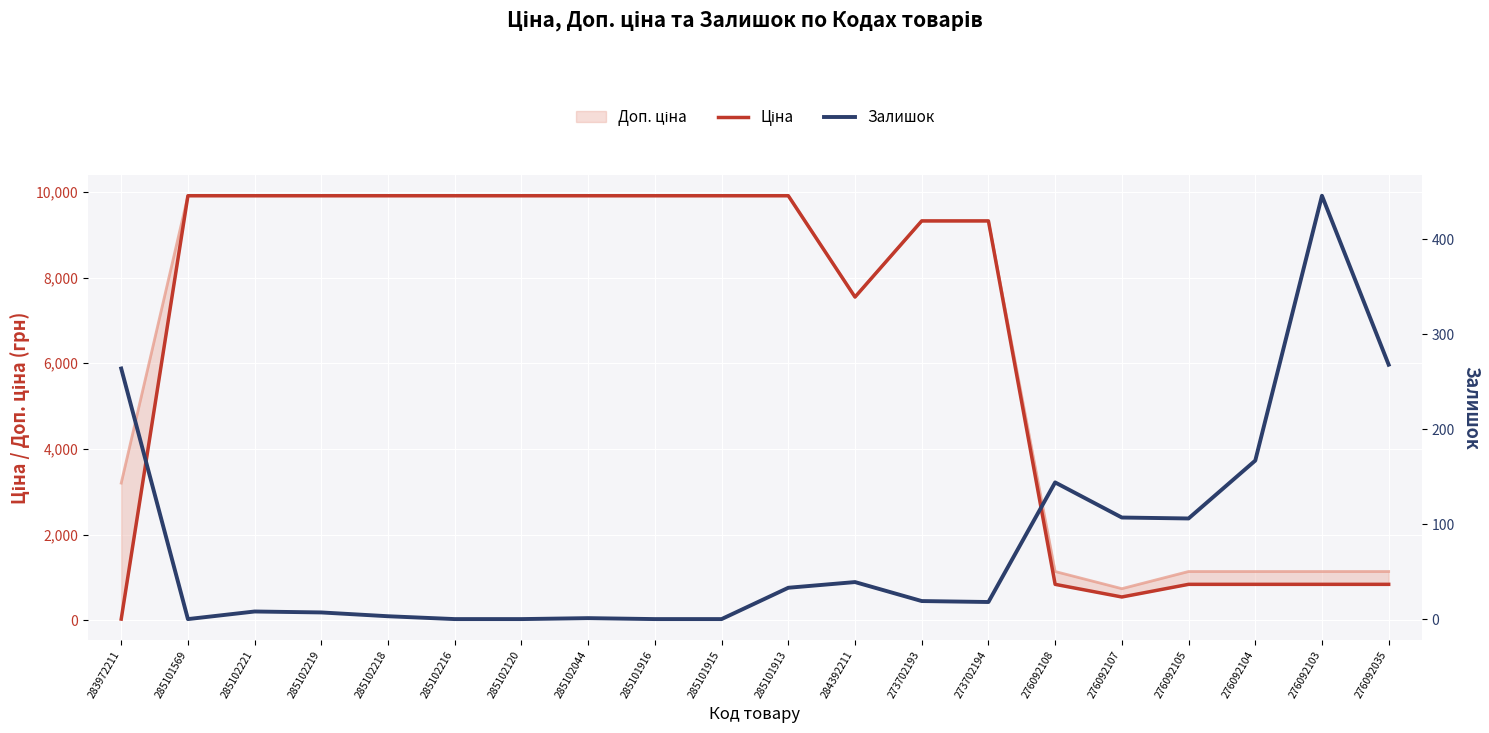

List the series in order of their peak value, lowest first.

Залишок, Ціна